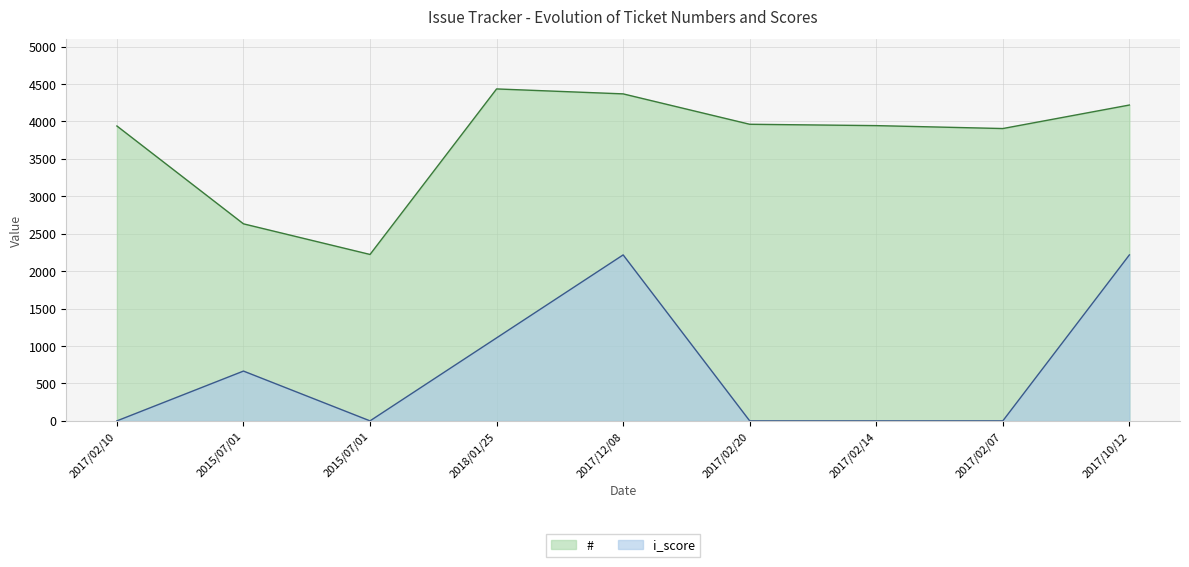

True or false: # has more than 1 interior local peaks.

False